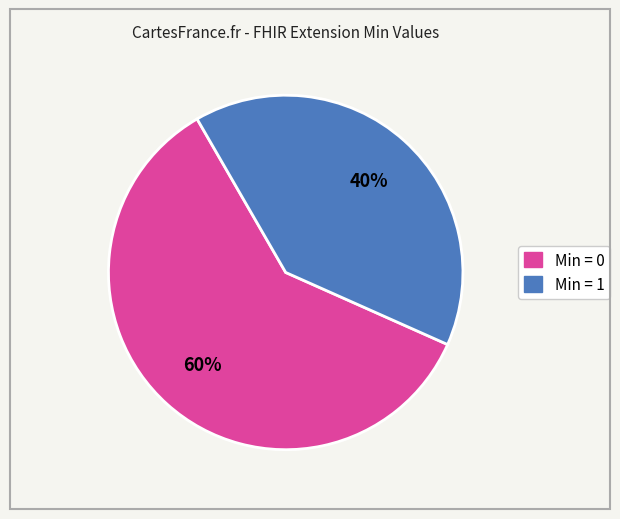

To the nearest percent, what is the difference between the largest and smallest slice percentages?

20%